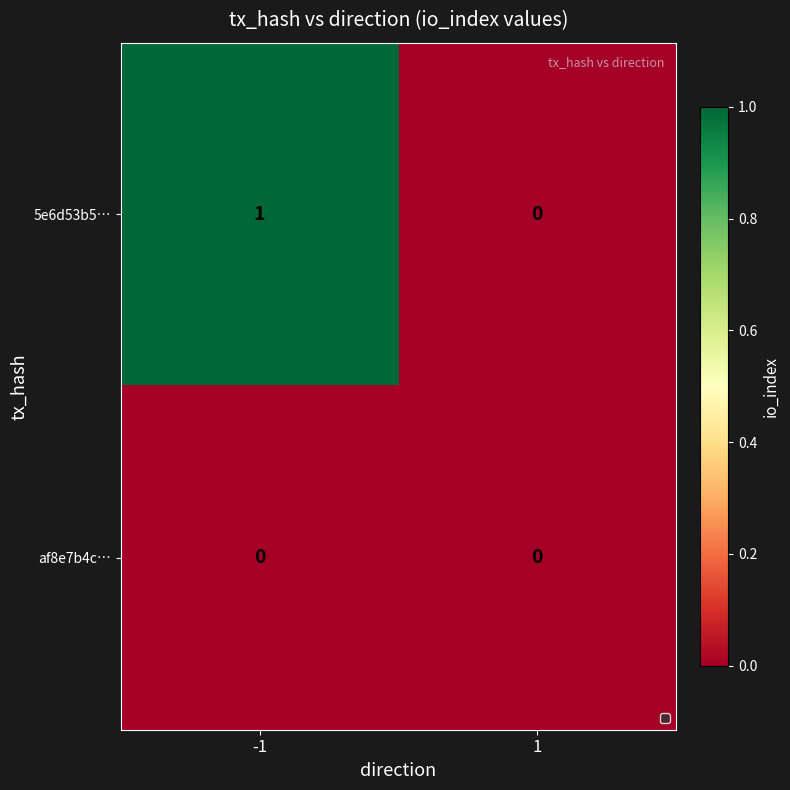

How many series are shown in this chart?

2